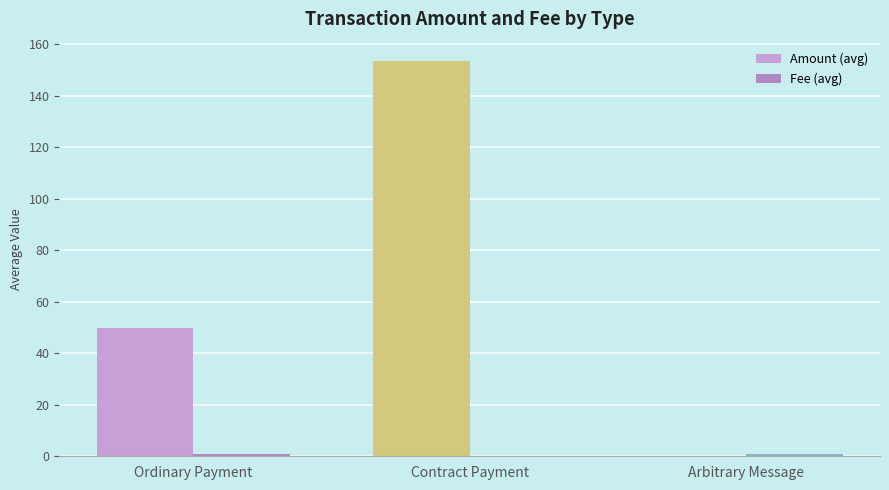

What is the average value of the Amount (avg) series?

67.8